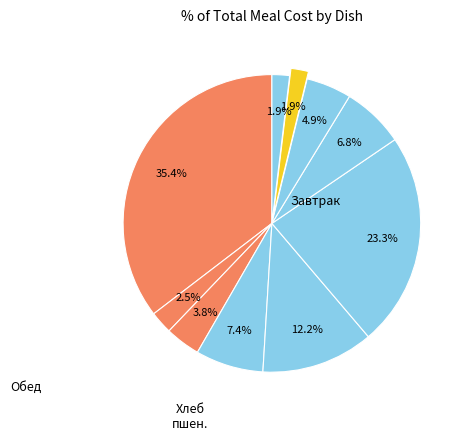

Rank the categories by value from highest to lowest.

Биточки с соусом / Макаронные изделия, Котлеты куриные с соусом, Суп картофельный с горохом, Винегрет овощной, Капуста тушеная, Компот из сухофруктов, Хлеб пшеничный/ржаной (завтрак), Чай с сахаром, Хлеб пшеничный (обед), Хлеб ржаной